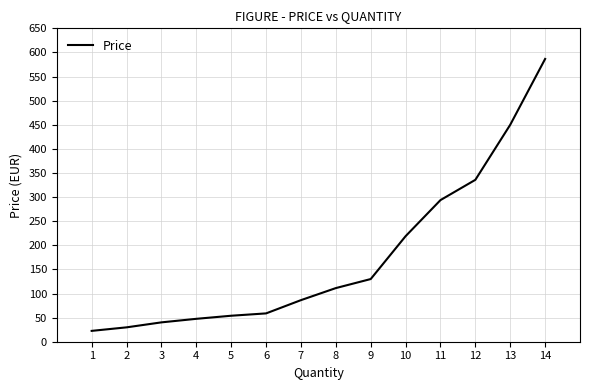

What is the maximum value shown in the chart?

586.5